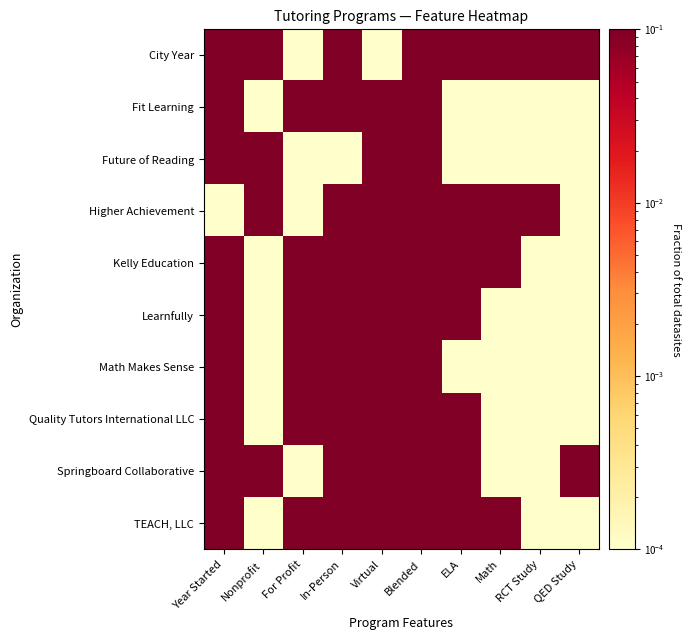

What is the total value across all series at Math?

4.0